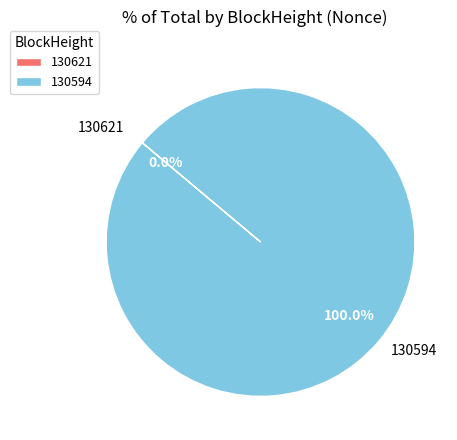

What is the majority slice?

130594